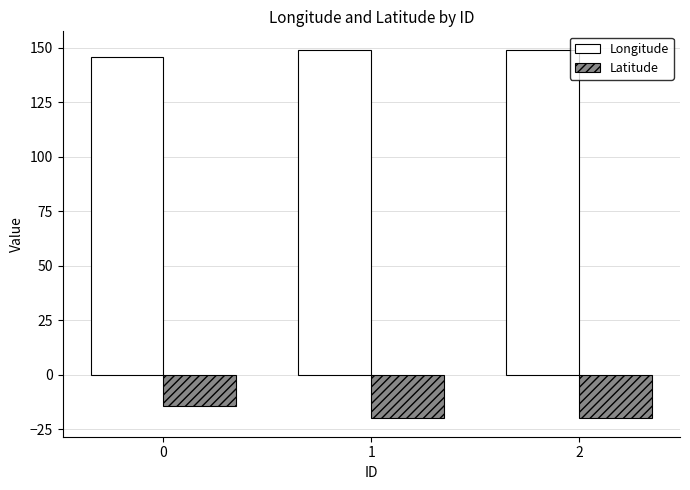

At how many categories does at least one series exceed 40?

3